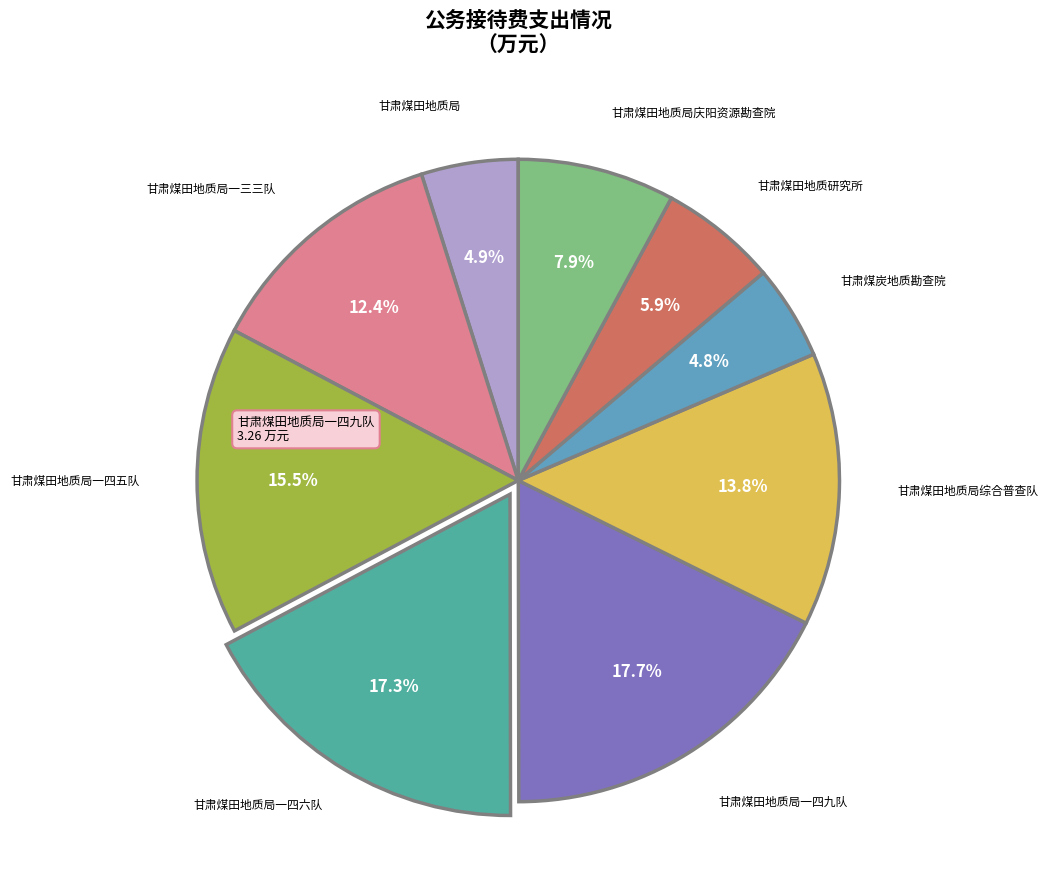

How many segments does this pie chart have?

9